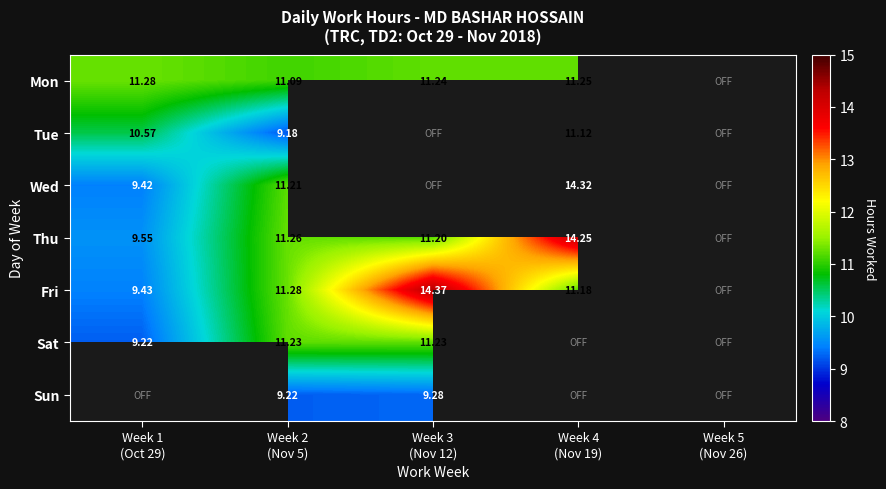

List the series in order of their peak value, lowest first.

Sun, Tue, Sat, Mon, Thu, Wed, Fri